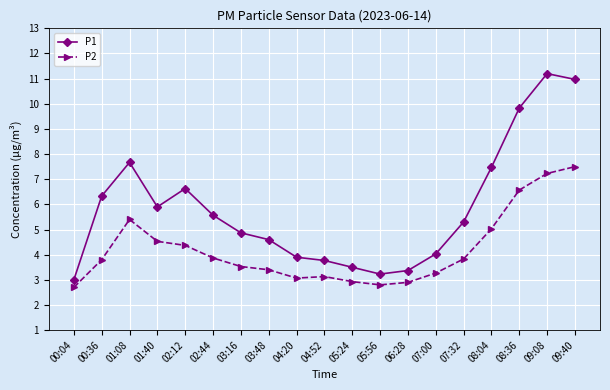

Where is the first local maximum for P2?

01:08